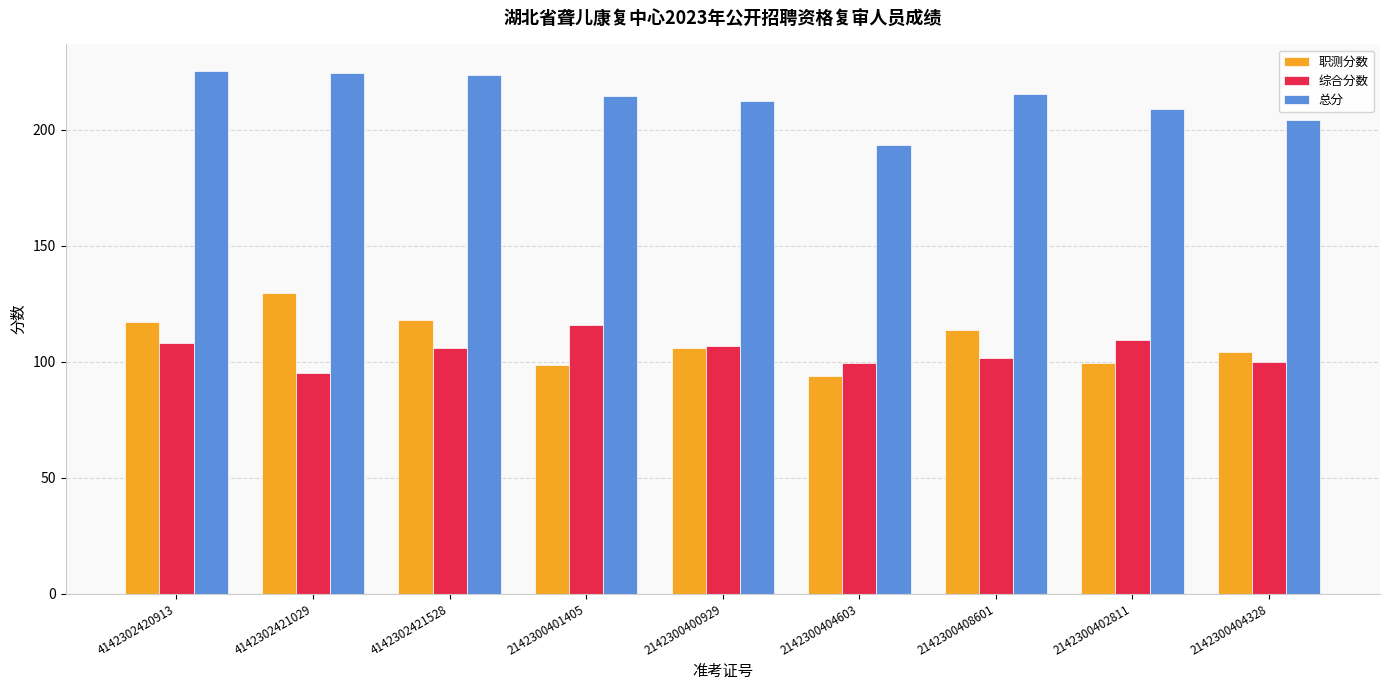

What is the label of the 4th bar from the right?

2142300404603